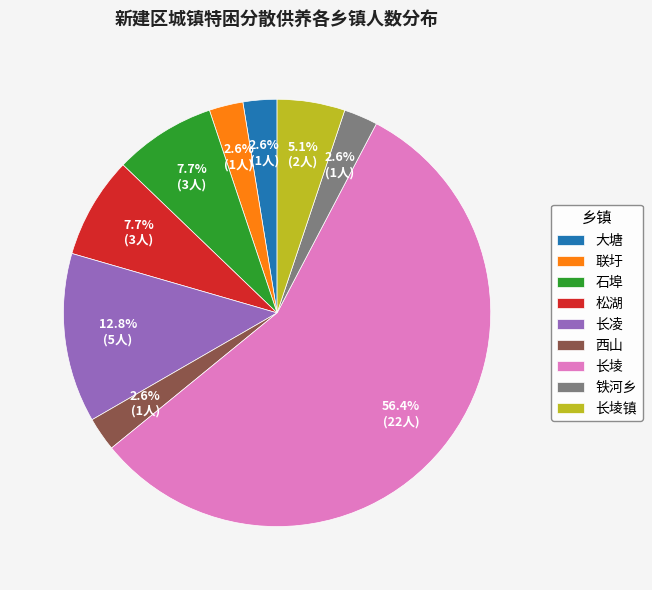

What percentage is NOT represented by 联圩?

97.4%